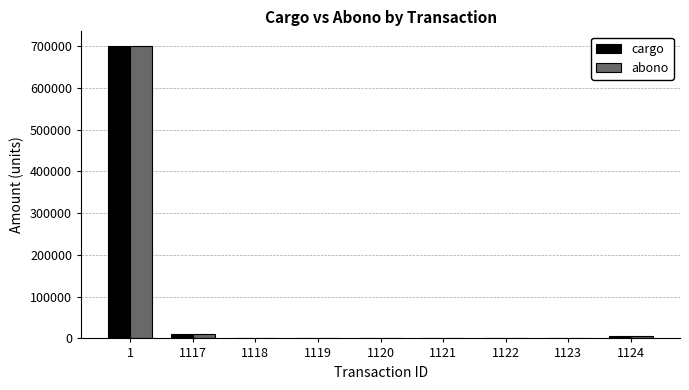

What is the average value of the cargo series?

80458.3